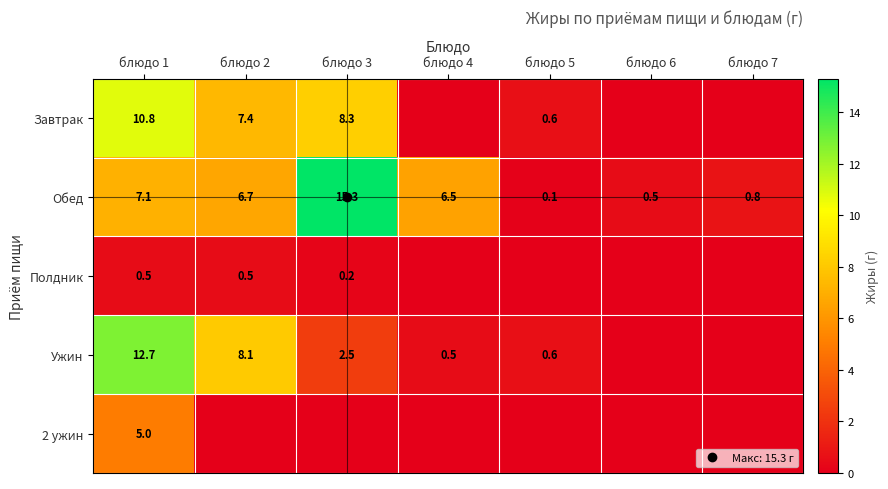

Where is Обед nearest to the value 7?

блюдо 1